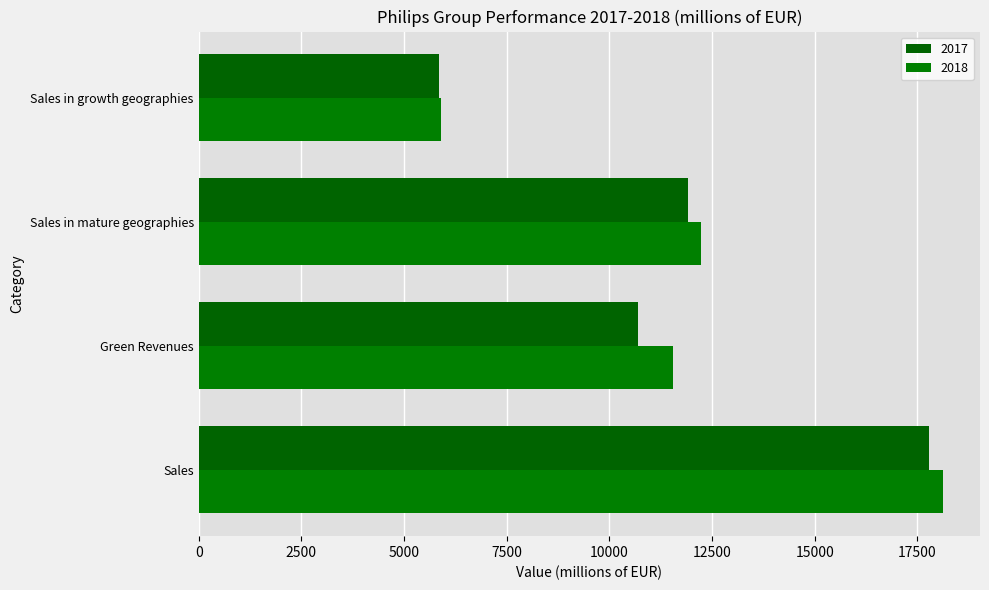

How many data points in 2018 are less than 12221?

2